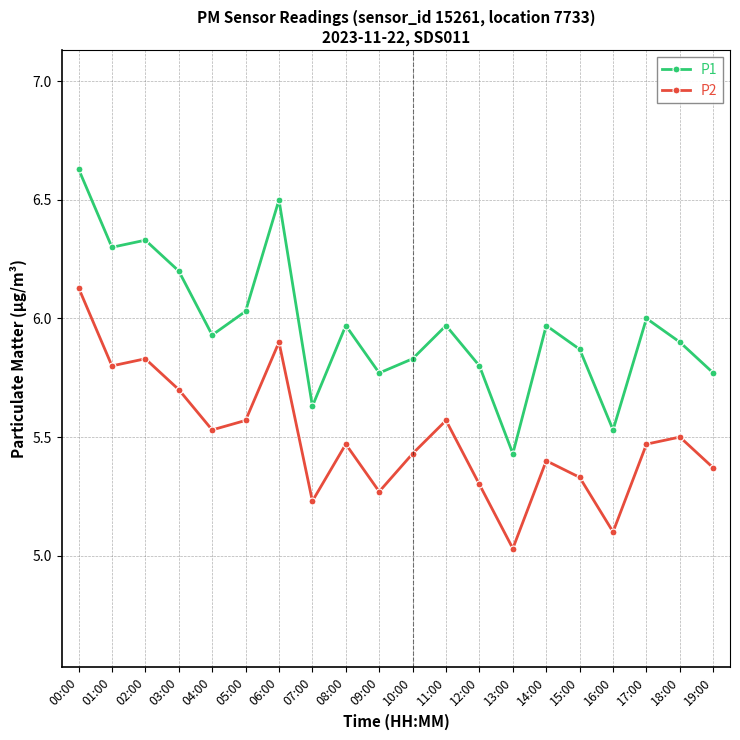

Which series has the largest range (max minus min)?

P1